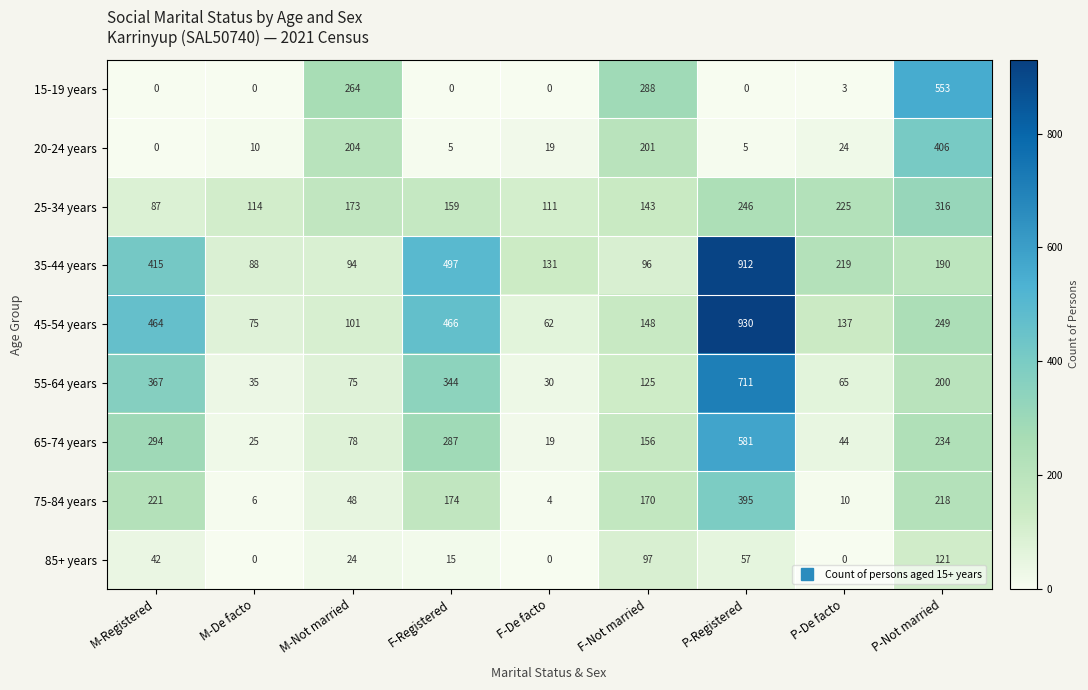

Where is 75-84 years nearest to the value 199?

P-Not married